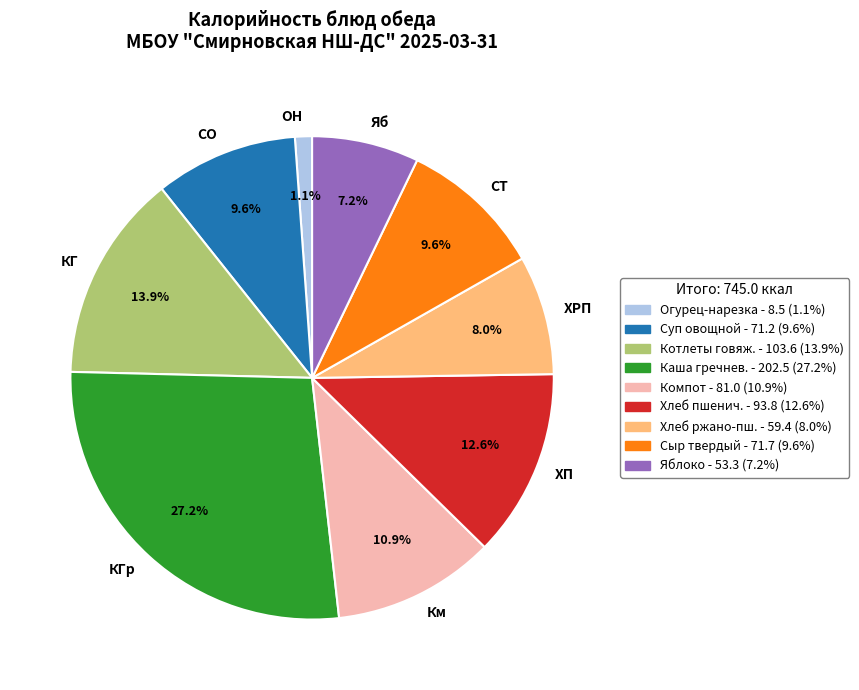

Which category has the biggest portion of the pie?

КГр